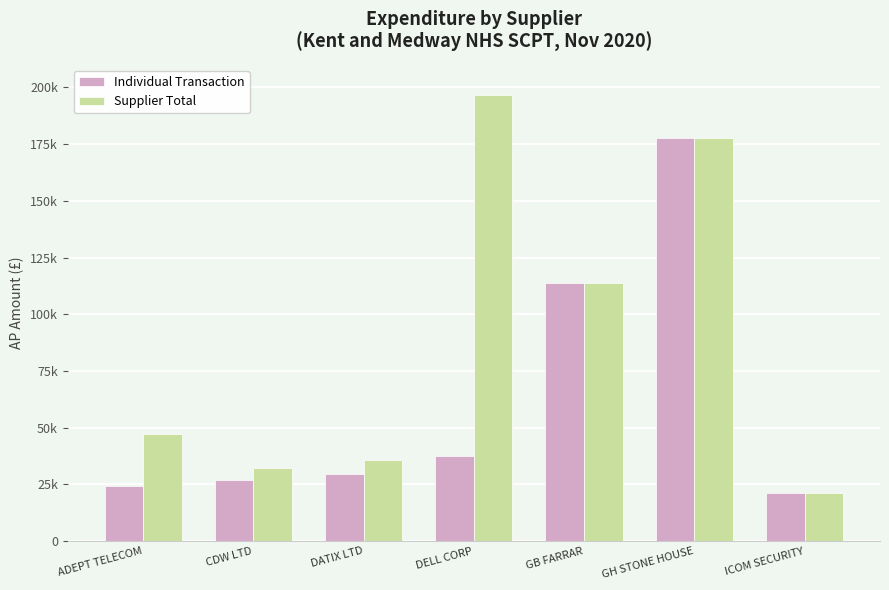

Between CDW LTD and DATIX LTD, which series saw the biggest shift?

Supplier Total